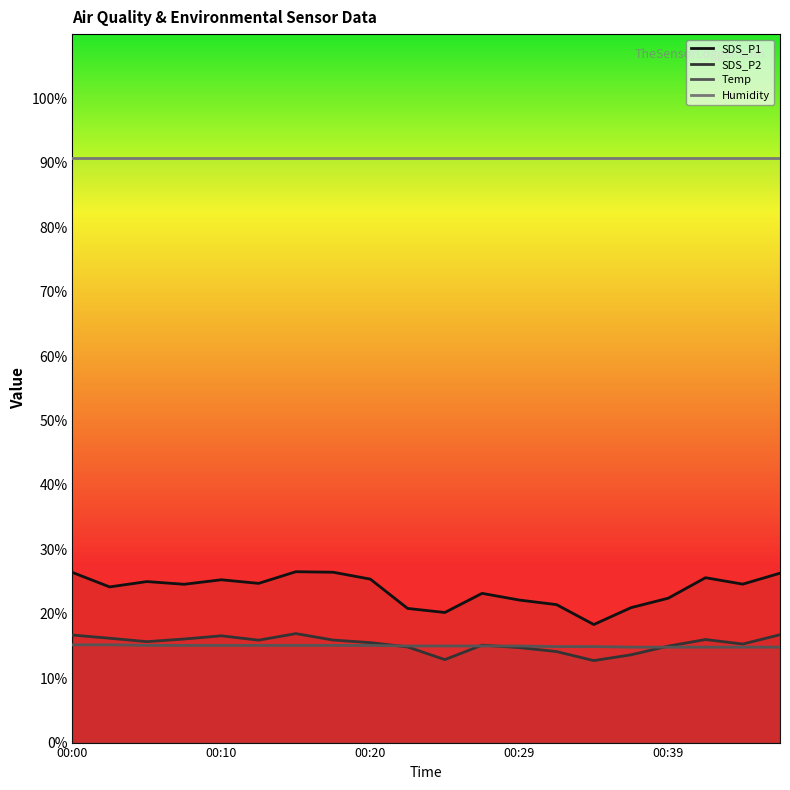

Reading left to right, transcribe all the data shown in this chart.

SDS_P1: 26.4	24.2	25.0	24.6	25.3	24.7	26.5	26.5	25.4	20.8	20.2	23.2	22.1	21.4	18.3	20.9	22.4	25.6	24.6	26.3
SDS_P2: 16.7	16.2	15.7	16.1	16.6	15.9	16.9	15.9	15.5	14.9	12.9	15.1	14.8	14.1	12.7	13.6	15.0	16.0	15.3	16.8
Temp: 15.2	15.2	15.1	15.1	15.1	15.1	15.1	15.1	15.1	15.0	15.0	15.0	15.0	14.9	14.9	14.8	14.8	14.8	14.8	14.8
Humidity: 90.8	90.8	90.8	90.8	90.8	90.8	90.8	90.8	90.8	90.8	90.8	90.8	90.8	90.8	90.8	90.8	90.8	90.8	90.8	90.8